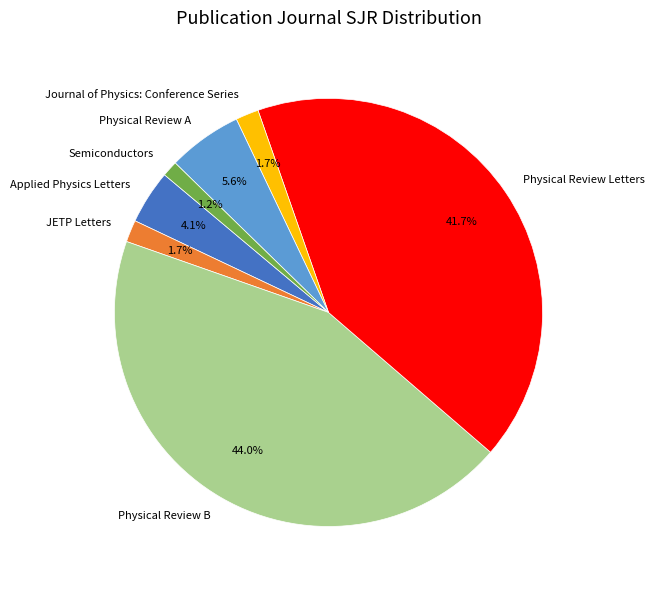

What portion of the pie excludes JETP Letters?

98.3%